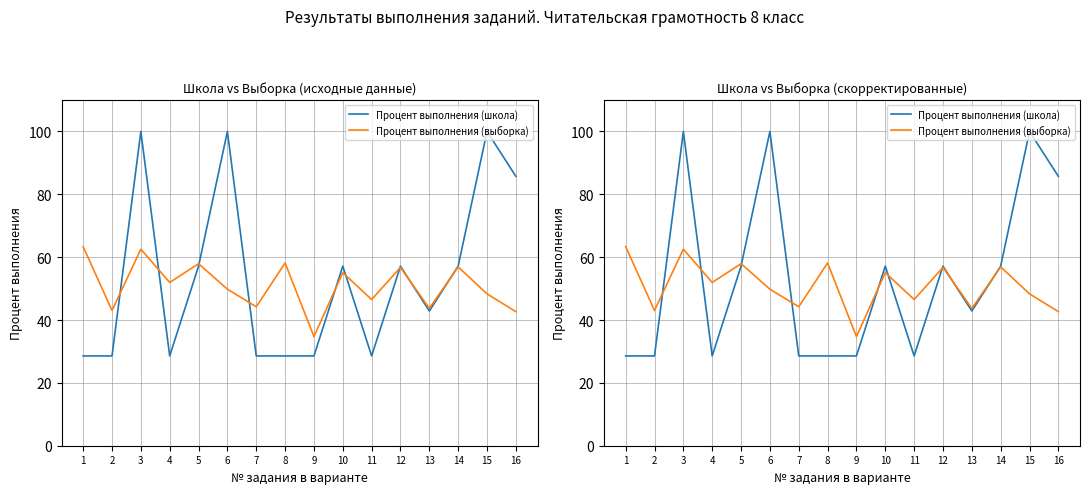

At which label does Процент выполнения (выборка) reach its peak?

1